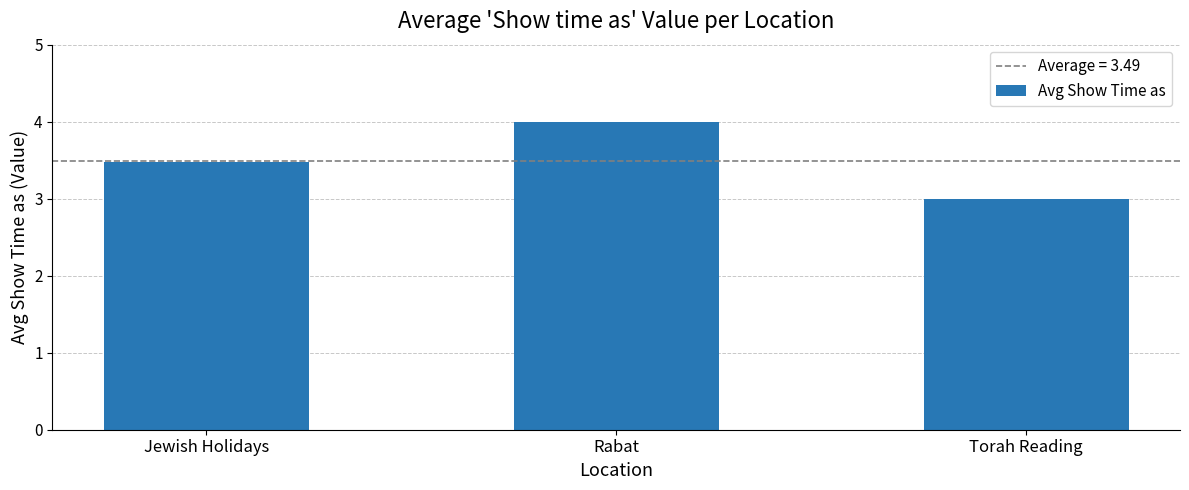

Reading right to left, transcribe all the data shown in this chart.

Torah Reading=3.0	Rabat=4.0	Jewish Holidays=3.5